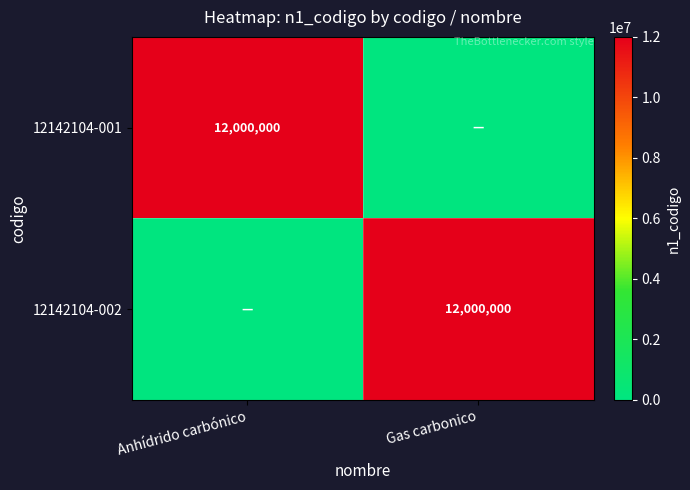

True or false: 12142104-002 has a value of 8333541 at Gas carbonico.

False